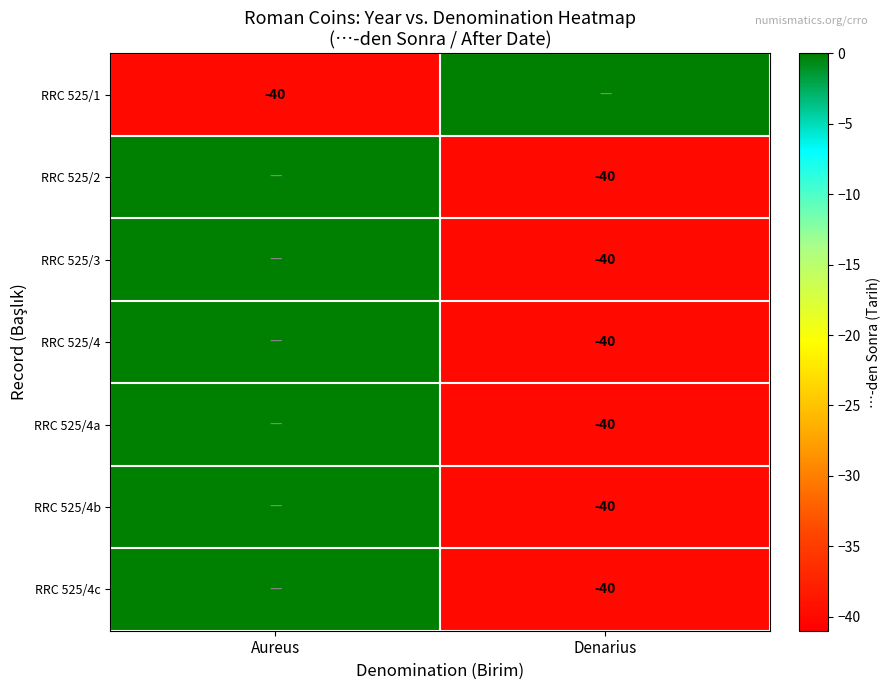

Is it true that RRC 525/4c equals -55 at Denarius?

False